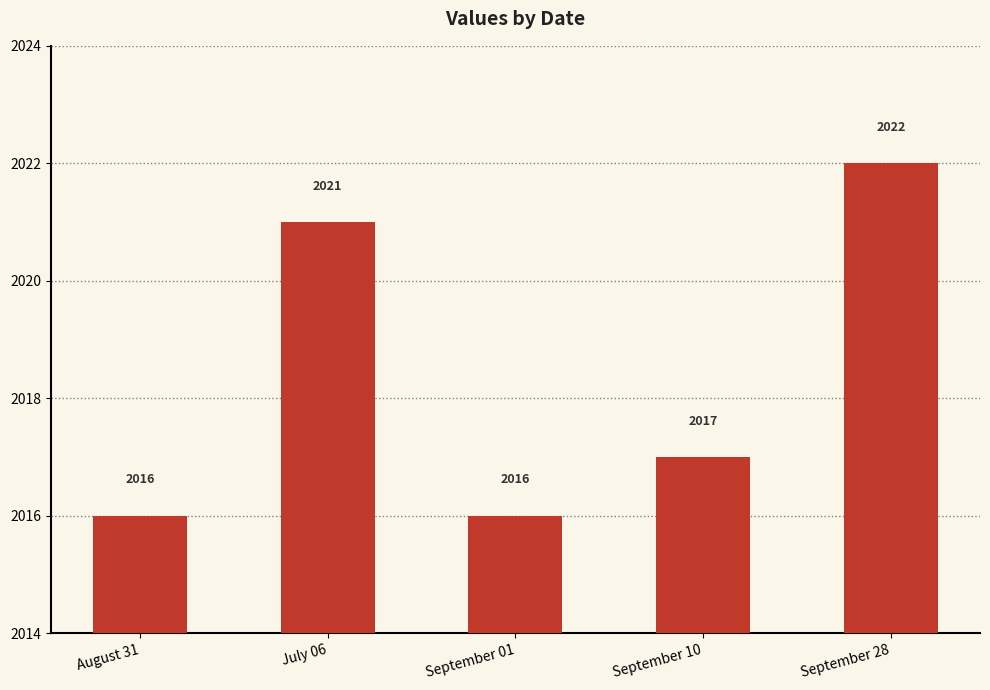

Where does the data first go above 2017?

July 06